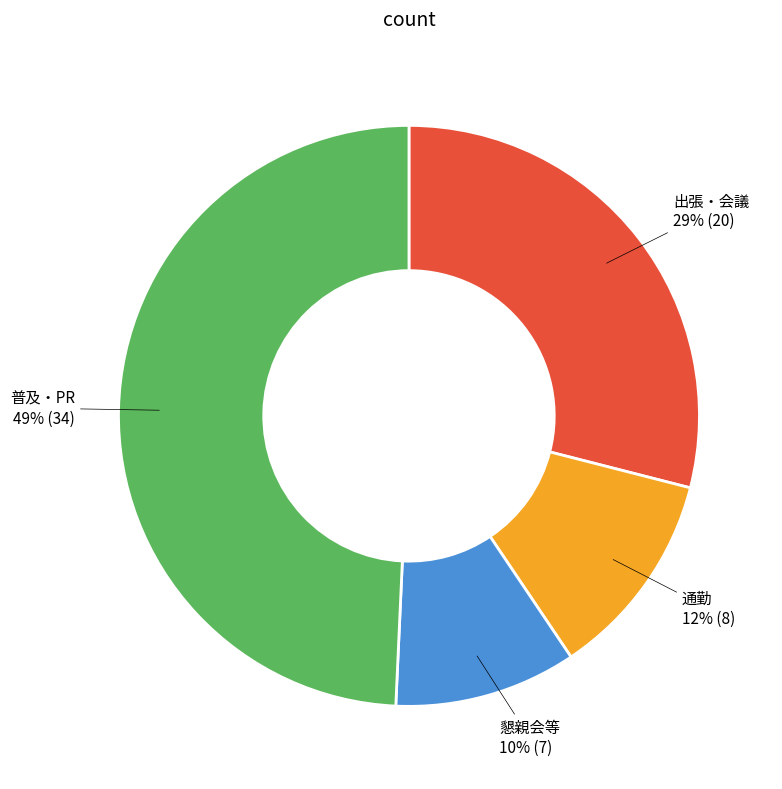

Is there a majority slice in this chart?

No